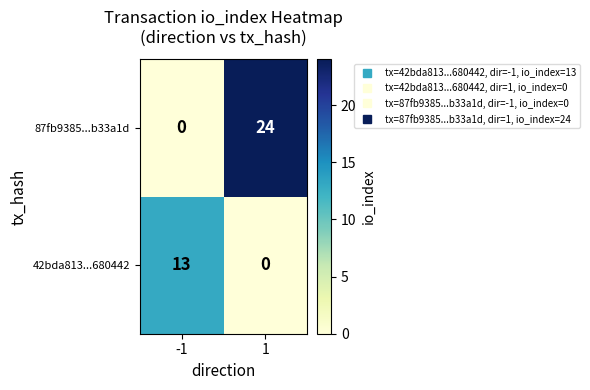

What is the spread (max minus min) of values at -1?

13